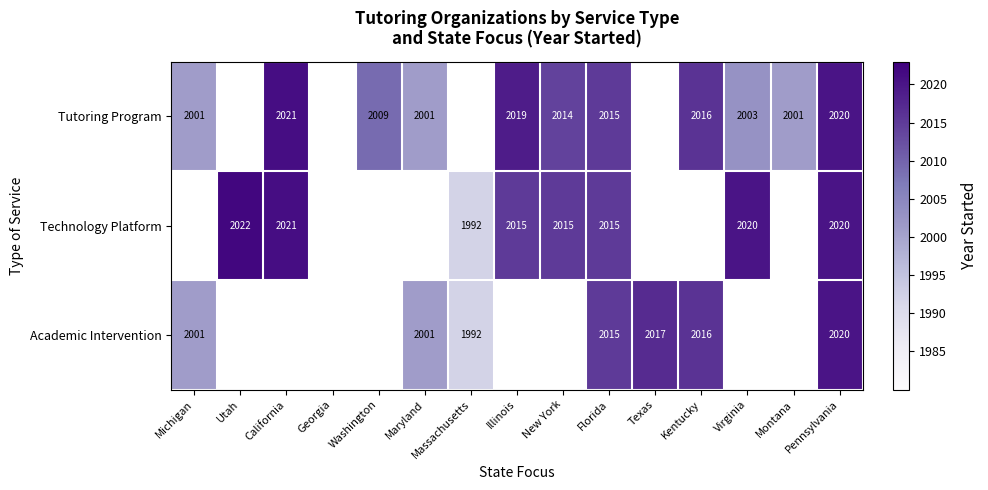

At which category is the sum across all series the highest?

Pennsylvania